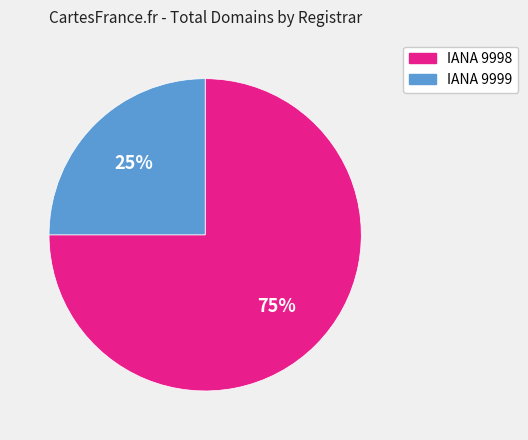

Approximately how many times larger is the value at IANA 9998 compared to IANA 9999?

3.0